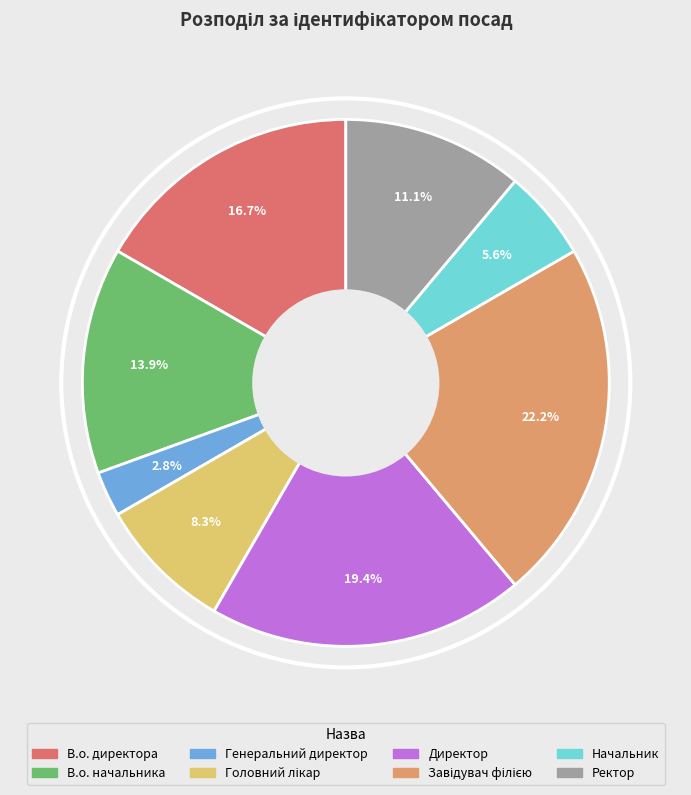

What percentage is NOT represented by В.о. начальника?

86.1%